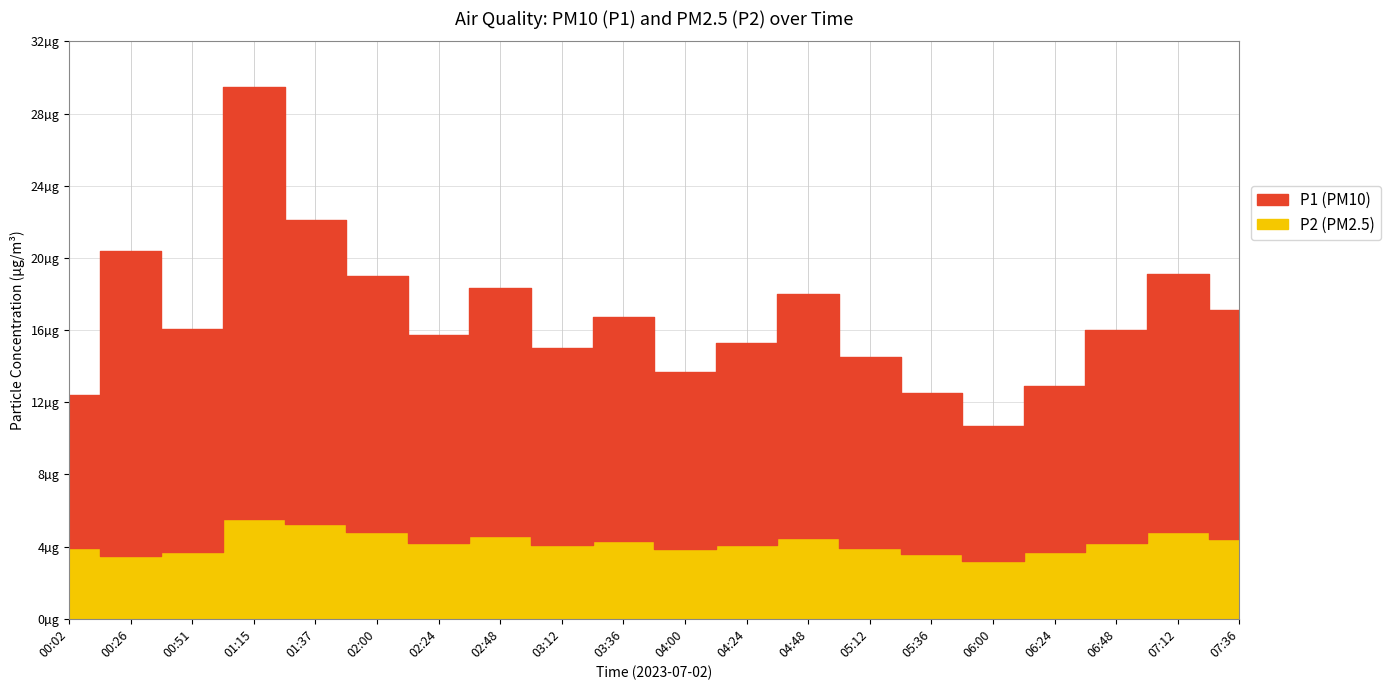

What is the difference between the second highest and second lowest values in the P2 series?

1.8